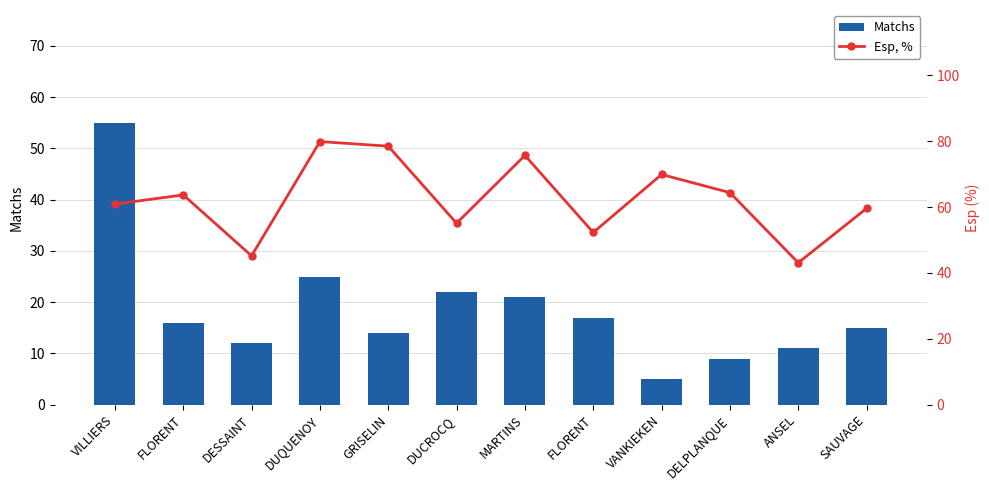

Does the chart contain stacked bars?

No